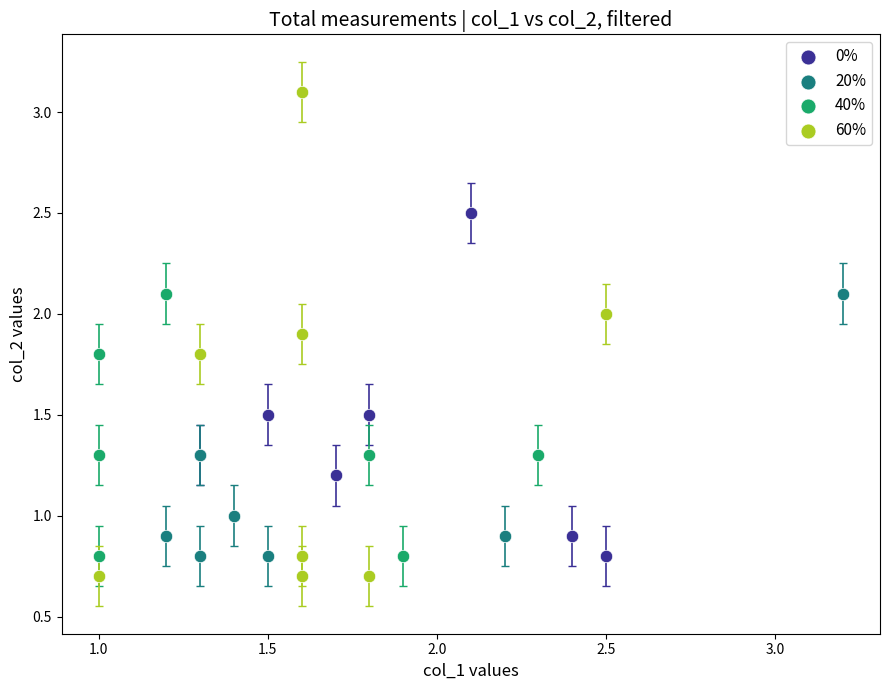

Which series contains the lowest Y value?

60%